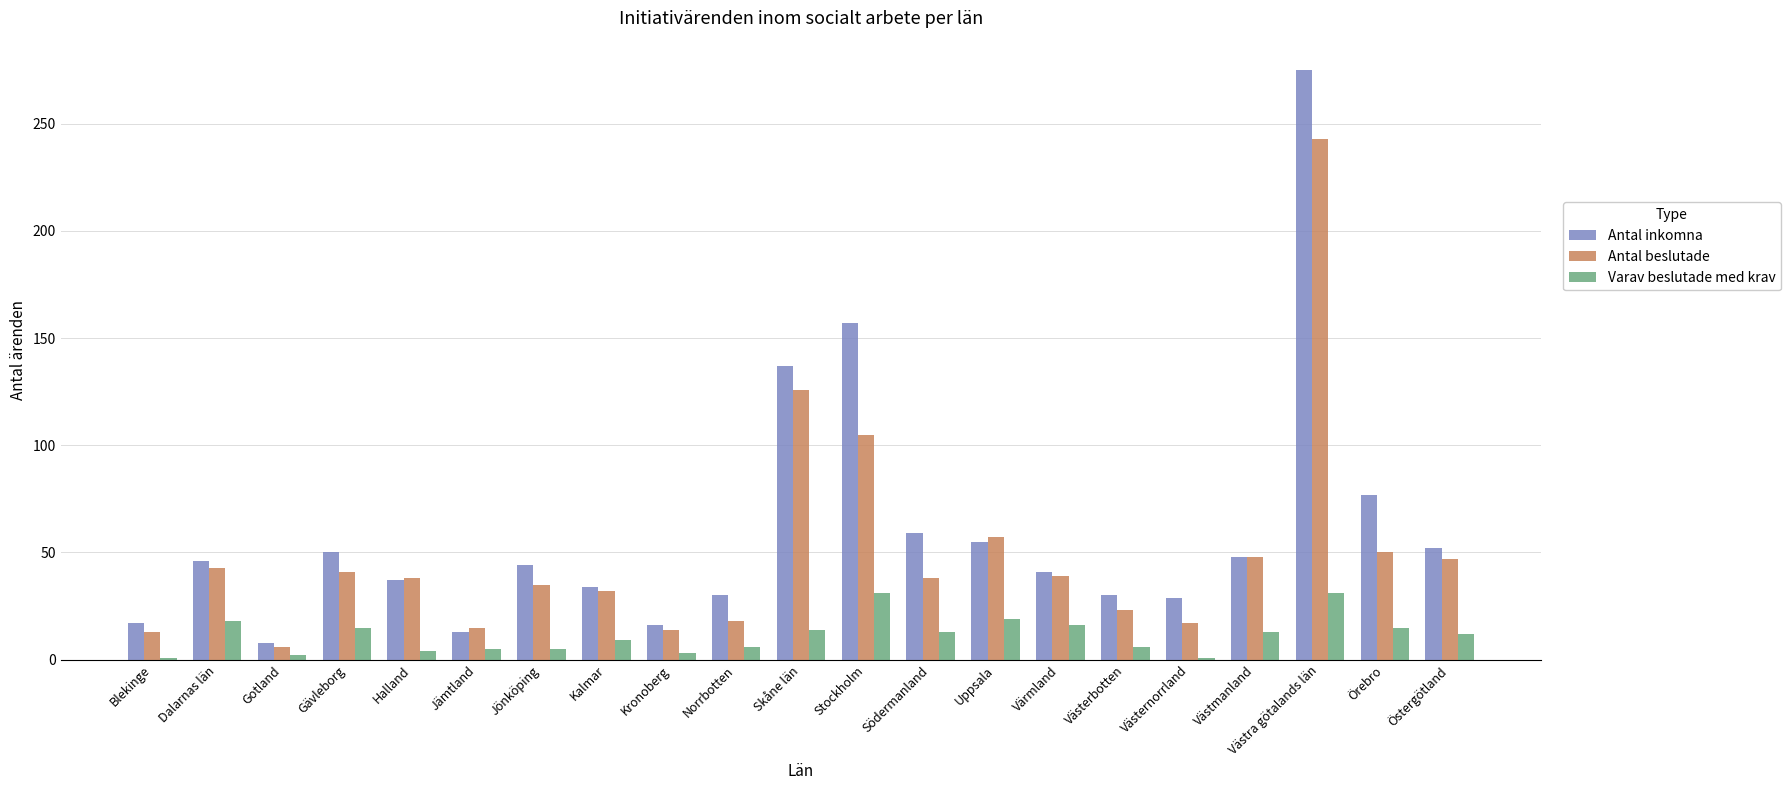

List the series in order of their overall mean, lowest first.

Varav beslutade med krav, Antal beslutade, Antal inkomna